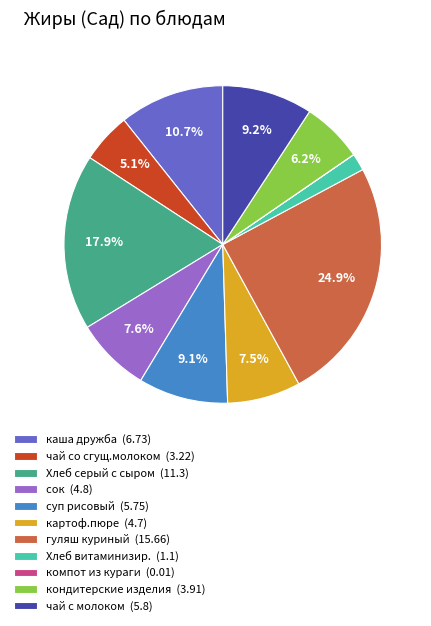

Does гуляш куриный (15.66) account for over 50% of the chart?

No